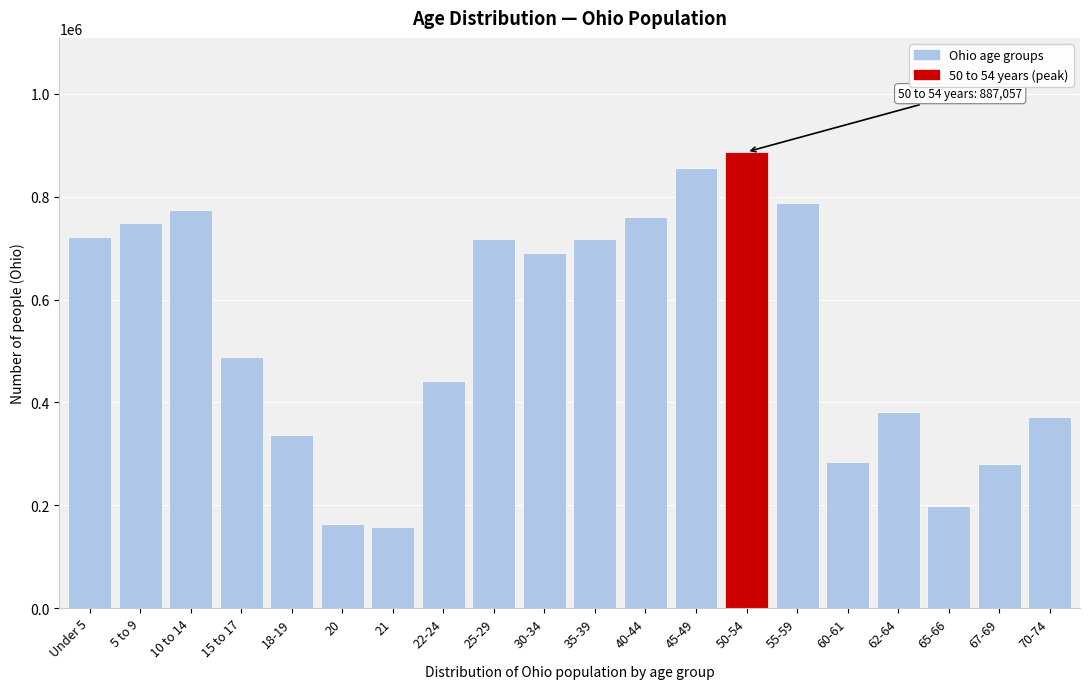

At which label is the value closest to 522051?

15 to 17